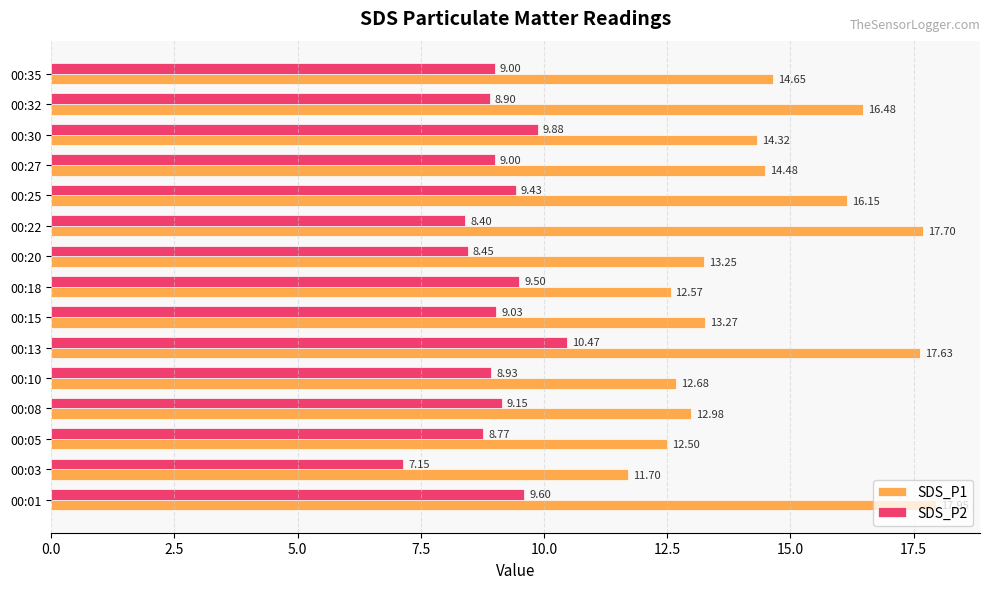

What is the difference between the second highest and second lowest values in the SDS_P1 series?

5.2